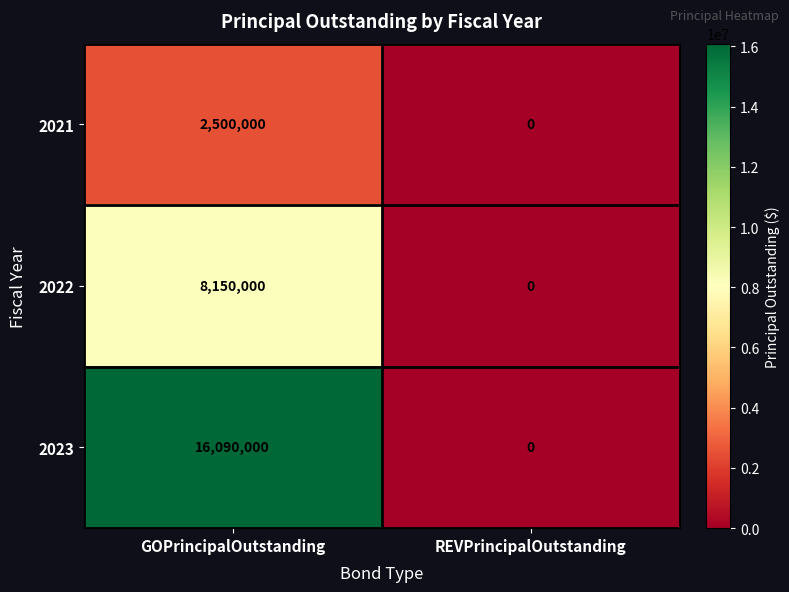

What is the greatest value displayed?

16090000